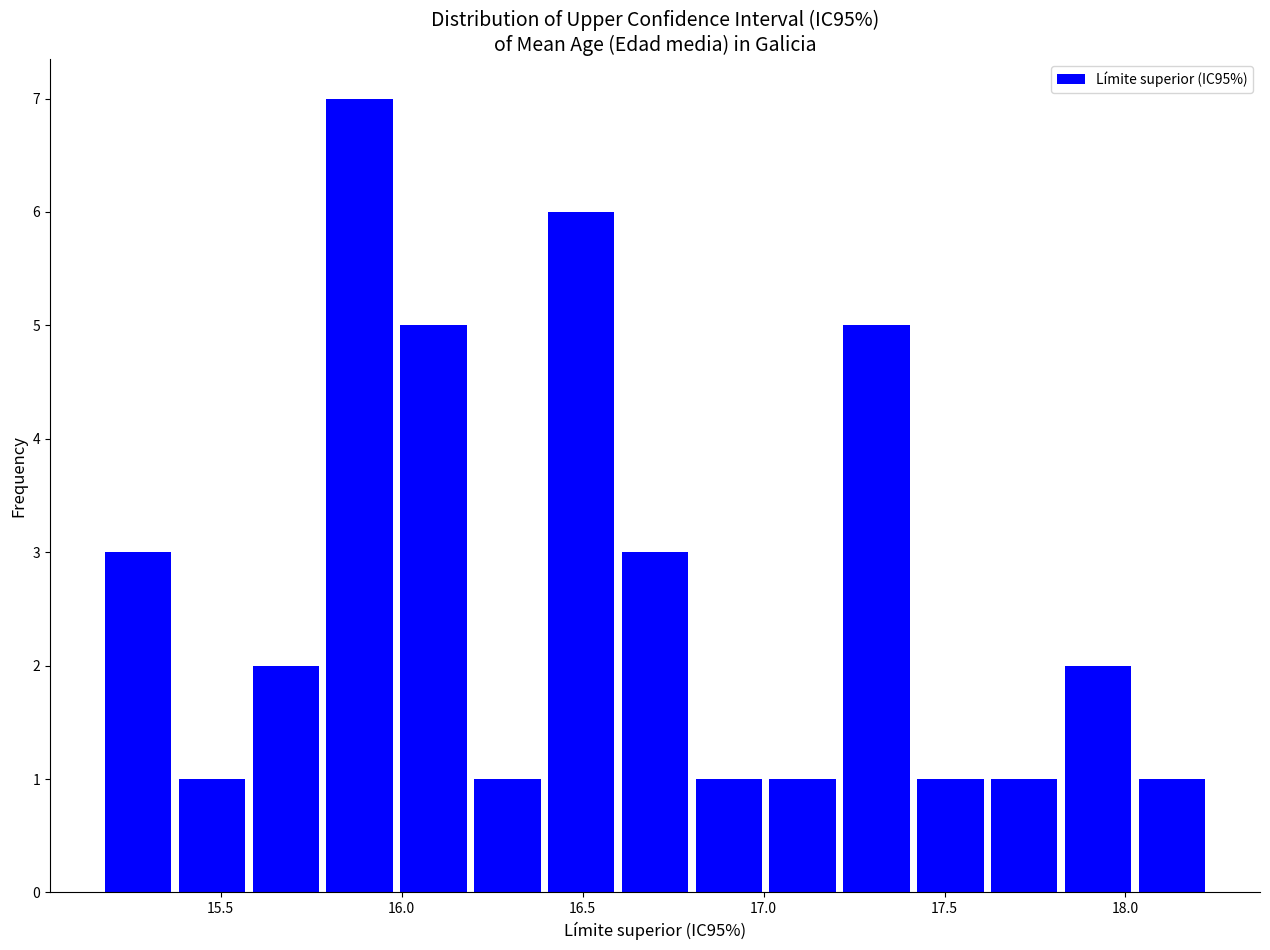

Reading left to right, transcribe this chart: for each bar, give the range it covers on the x-axis and its height. Neither the bar edges nor the heights are printed on the chart, so give them approximately, as read against the axes.

15.15 to 15.35: 3
15.35 to 15.60: 1
15.60 to 15.80: 2
15.80 to 16.00: 7
16.00 to 16.20: 5
16.20 to 16.40: 1
16.40 to 16.60: 6
16.60 to 16.80: 3
16.80 to 17.00: 1
17.00 to 17.20: 1
17.20 to 17.40: 5
17.40 to 17.60: 1
17.60 to 17.80: 1
17.80 to 18.05: 2
18.05 to 18.25: 1